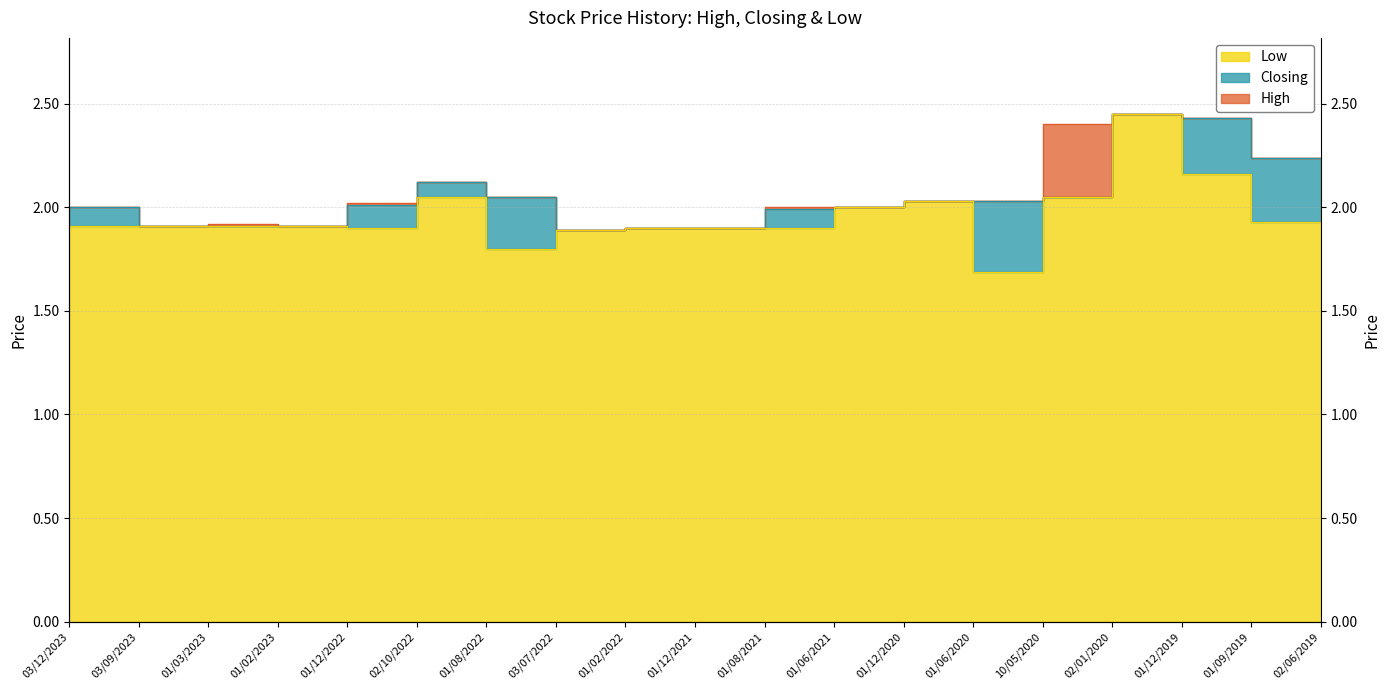

How many values in the Closing series are below 2?

7